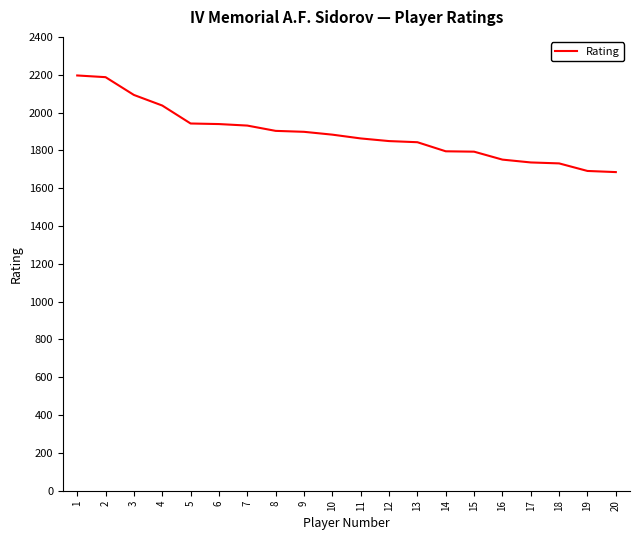

What is the sum of the values at 18 and 14?

3526